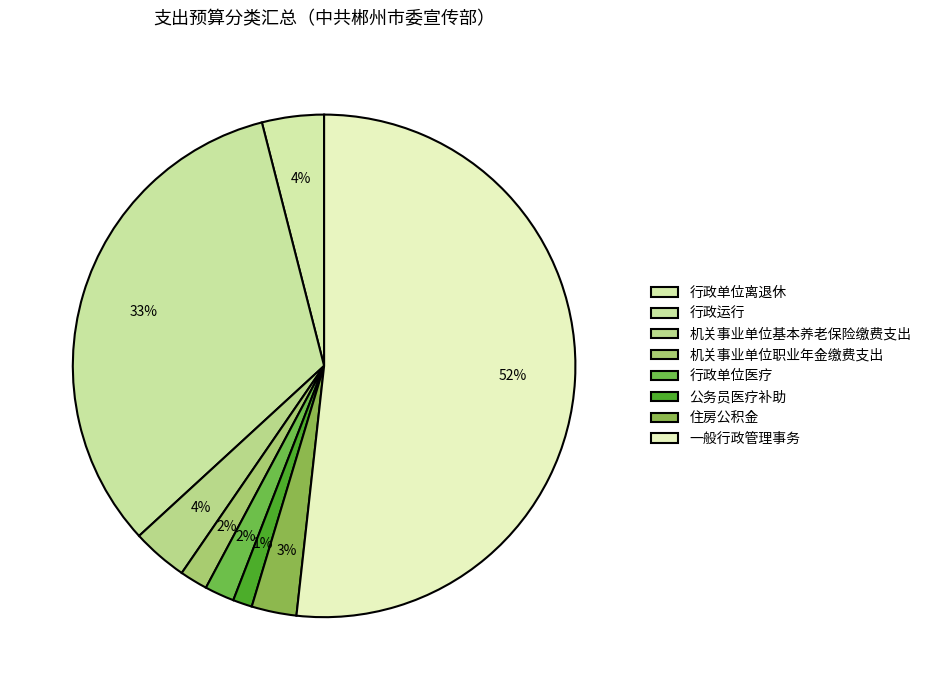

What portion of the pie excludes 行政单位离退休?

96.0%